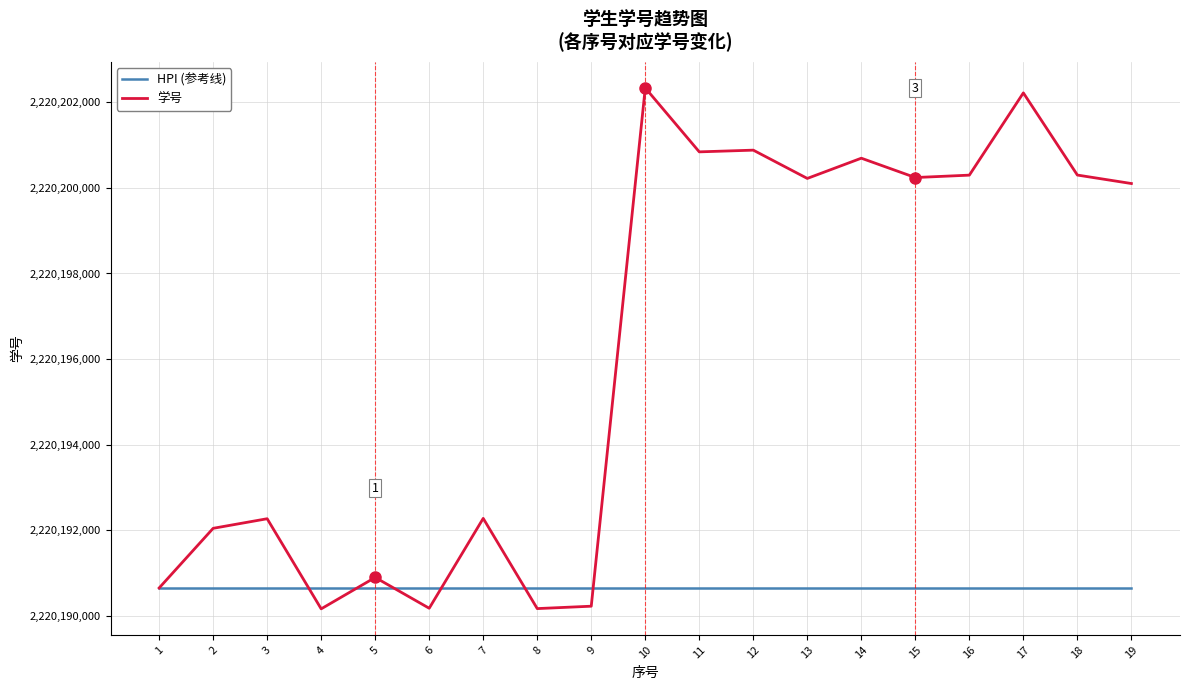

How many lines are shown in the chart?

2